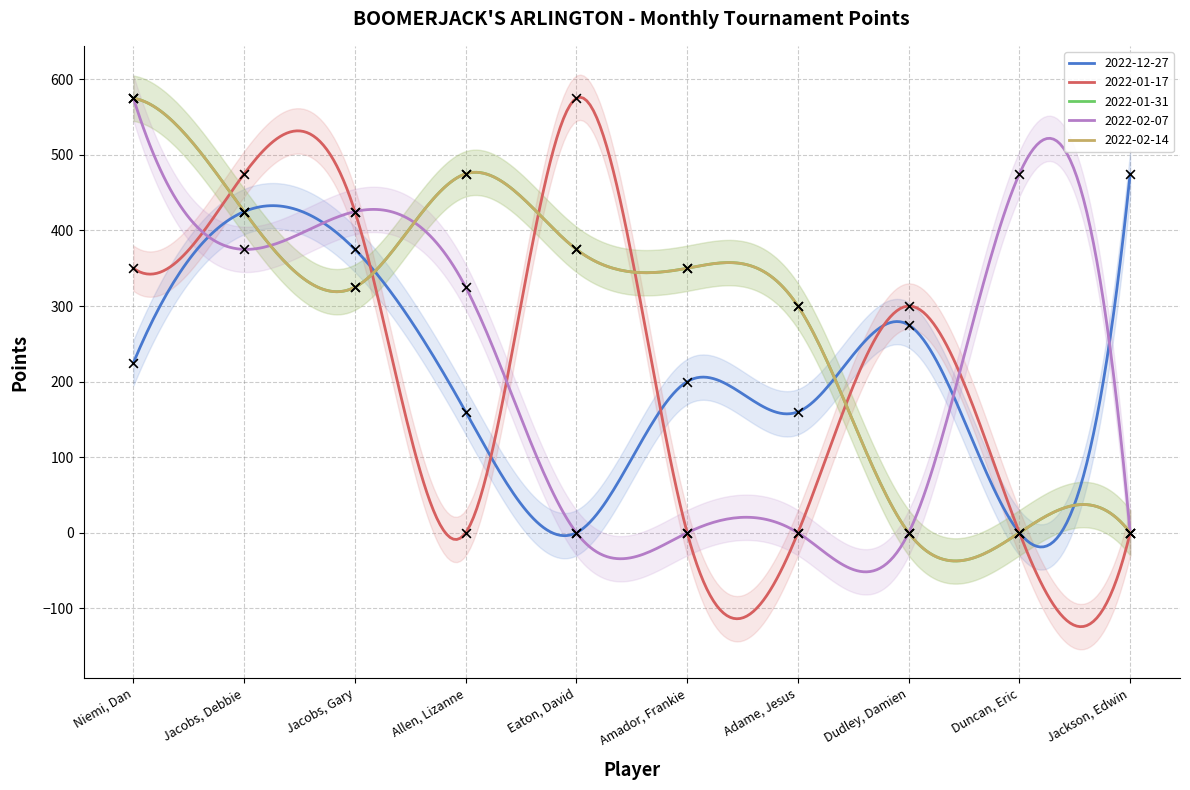

Which series reaches the minimum Y coordinate?

2022-12-27